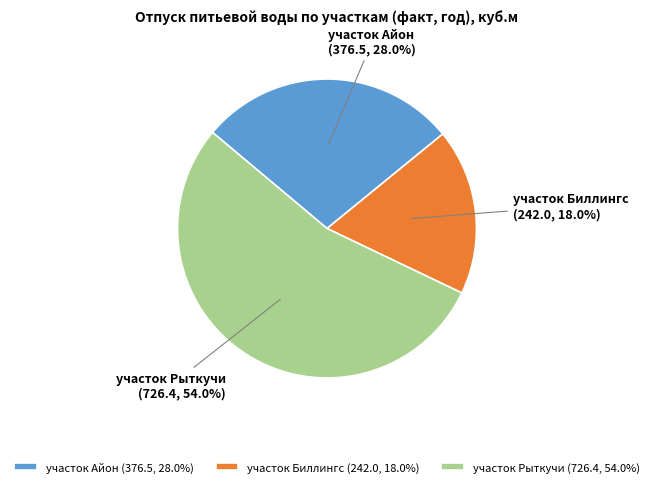

Combined, what portion of the pie is участок Айон and участок Рыткучи?

82.0%